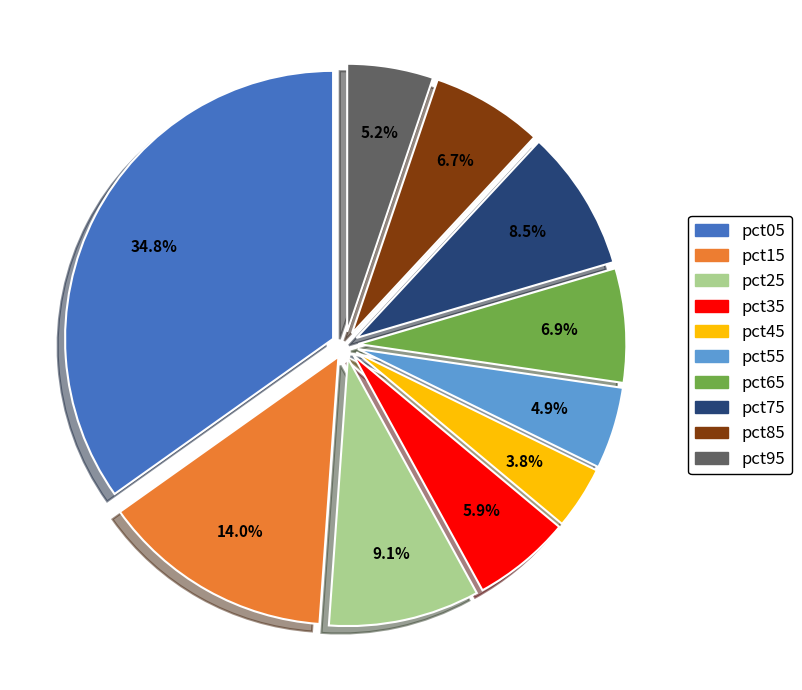

Which has a higher value, pct15 or pct25?

pct15